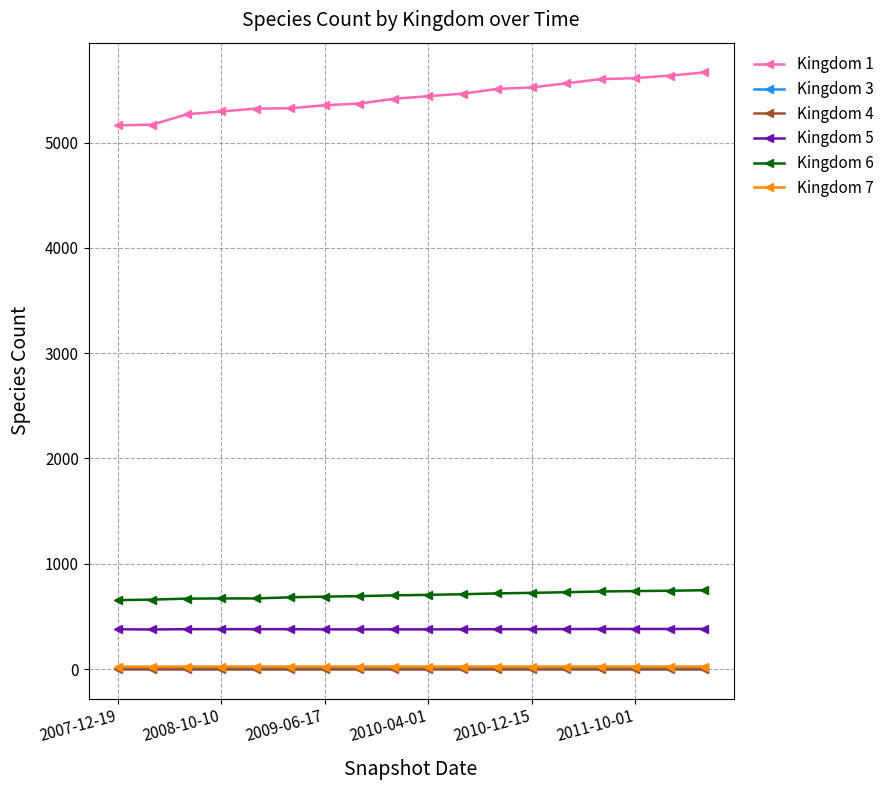

True or false: Kingdom 5 and Kingdom 7 intersect in this chart.

False